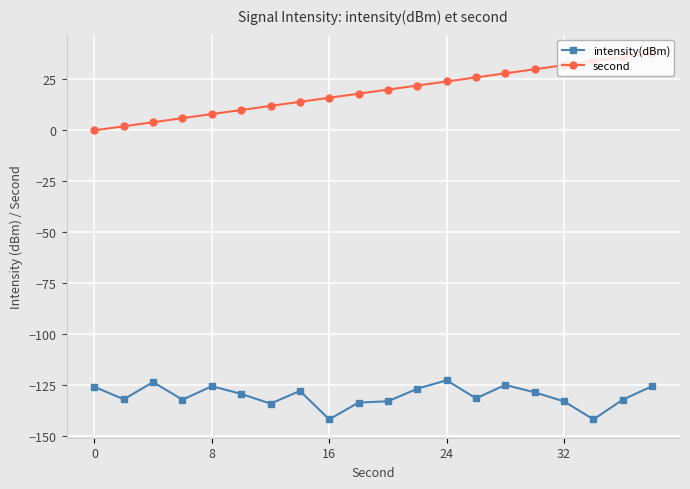

What is the value of the second point at the 20th from the left?

38.0